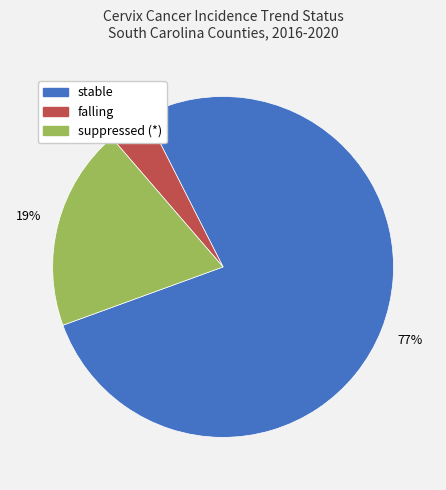

To the nearest percent, what is the combined percentage of falling and stable?

81%